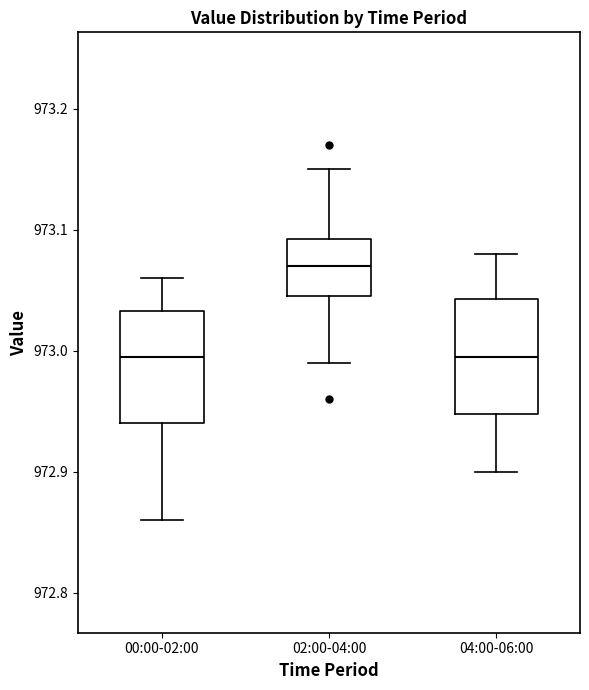

Where does the median line of the box for 04:00-06:00 sit on the y-axis? The values are not printed on the chart, so give them approximately, as read against the axis.

973.00